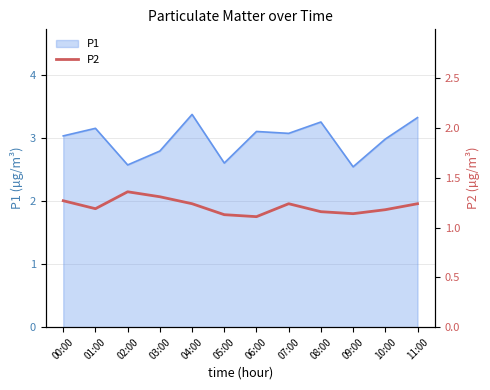

How many values are between 1 and 2?

12